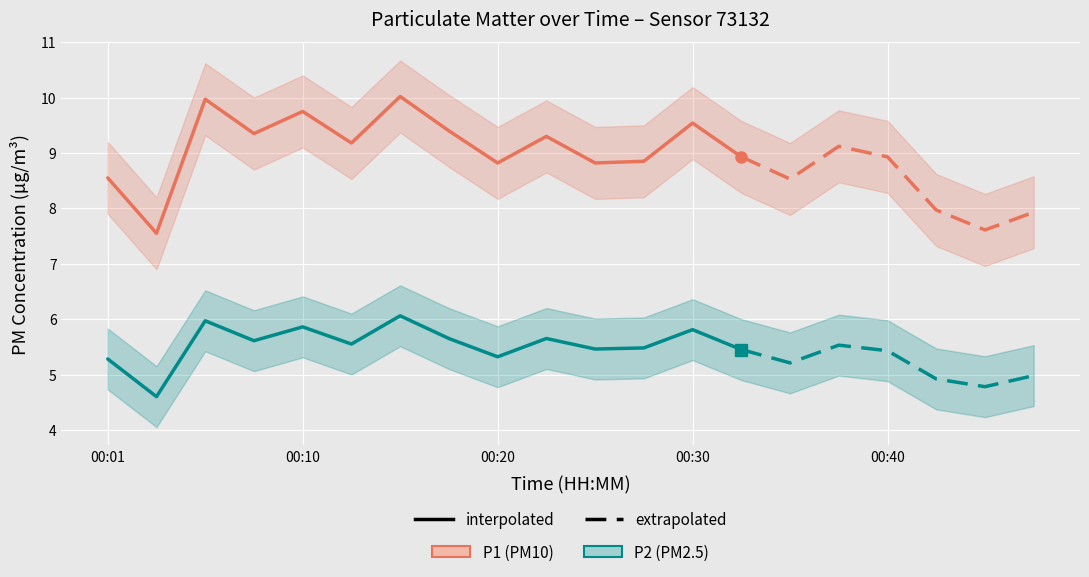

What is the approximate value of P1 at 00:03?

7.5